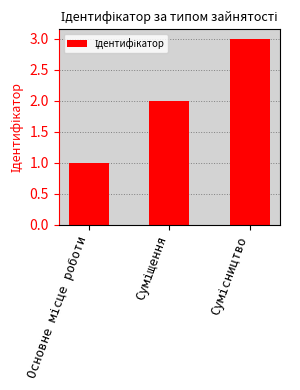

What is the sum of all values?

6